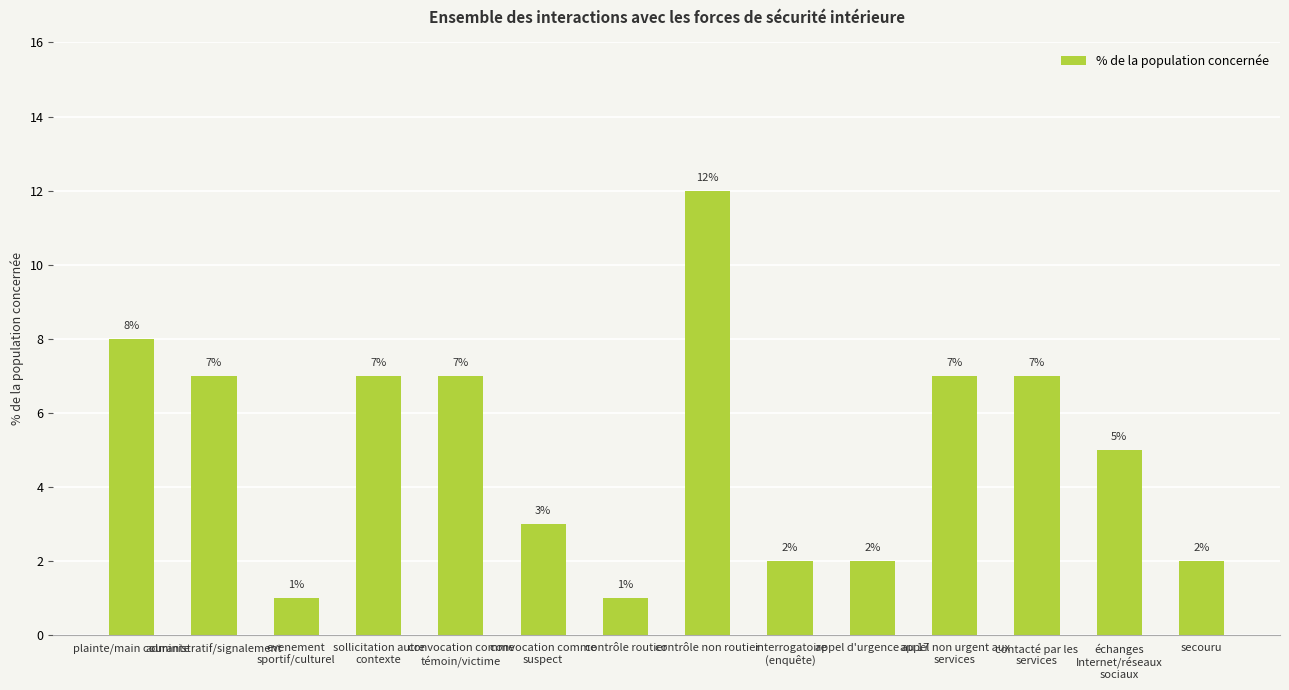

Reading left to right, what are all the values shown in this chart?

8	7	1	7	7	3	1	12	2	2	7	7	5	2